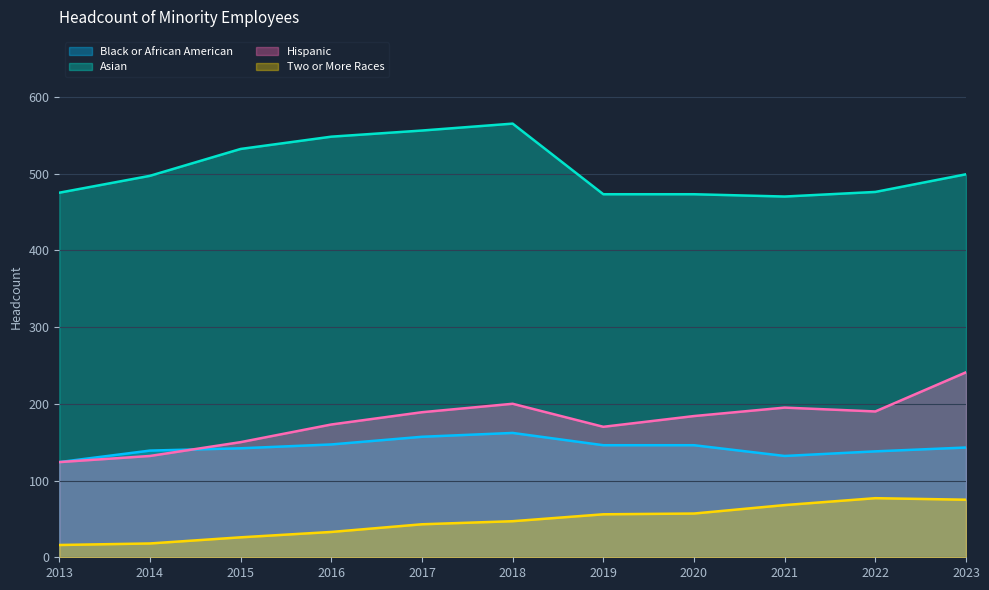

Where is the first local maximum for Asian?

2018